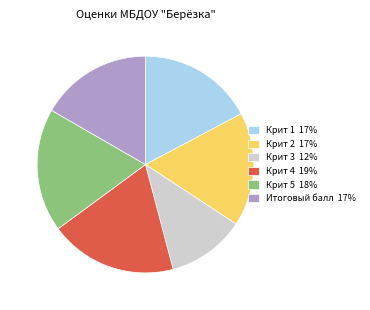

The Крит 1 slice represents 17% of the pie. True or false?

True